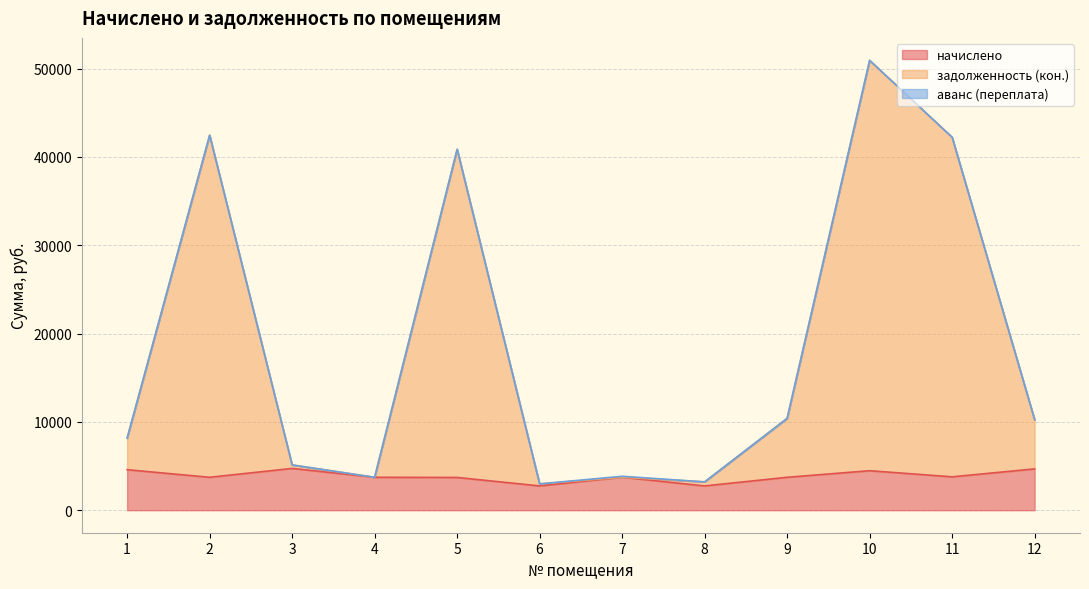

Reading left to right, extract all data points from this chart.

начислено: 4589.5	3729.0	4733.0	3729.0	3711.1	2752.0	3738.0	2752.0	3729.0	4473.0	3782.8	4679.2
задолженность (кон.): 8161.1	42459.5	5127.5	3729.0	40865.7	2981.3	3738.0	3210.6	10401.1	50931.7	42225.9	10258.8